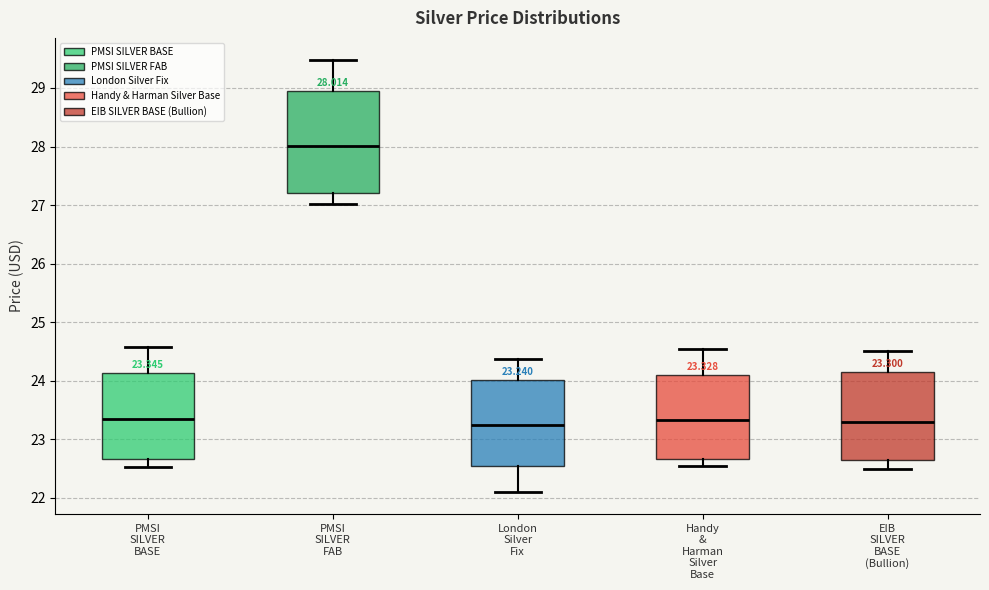

Which box is the tallest, from its lower edge to its upper edge?

PMSI SILVER FAB